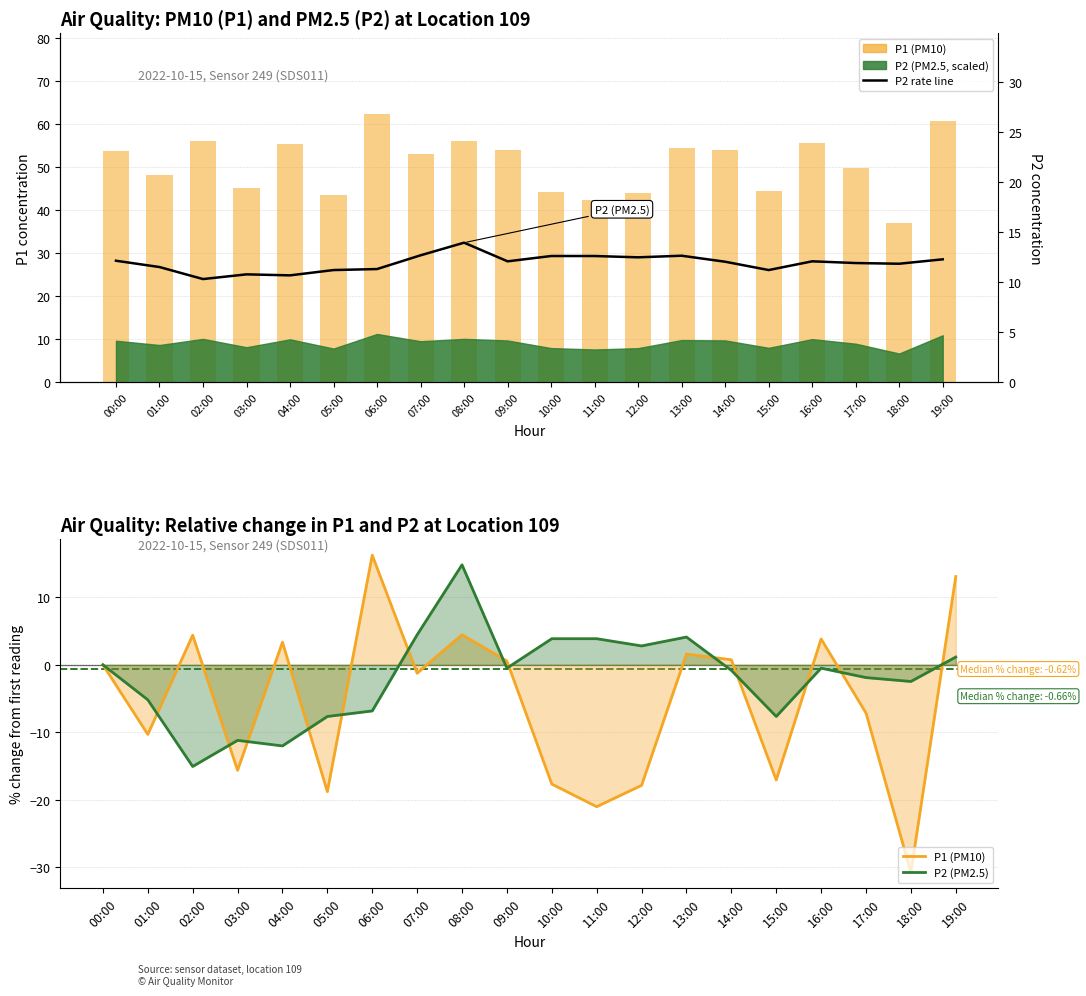

What is the maximum value for P2?

13.9